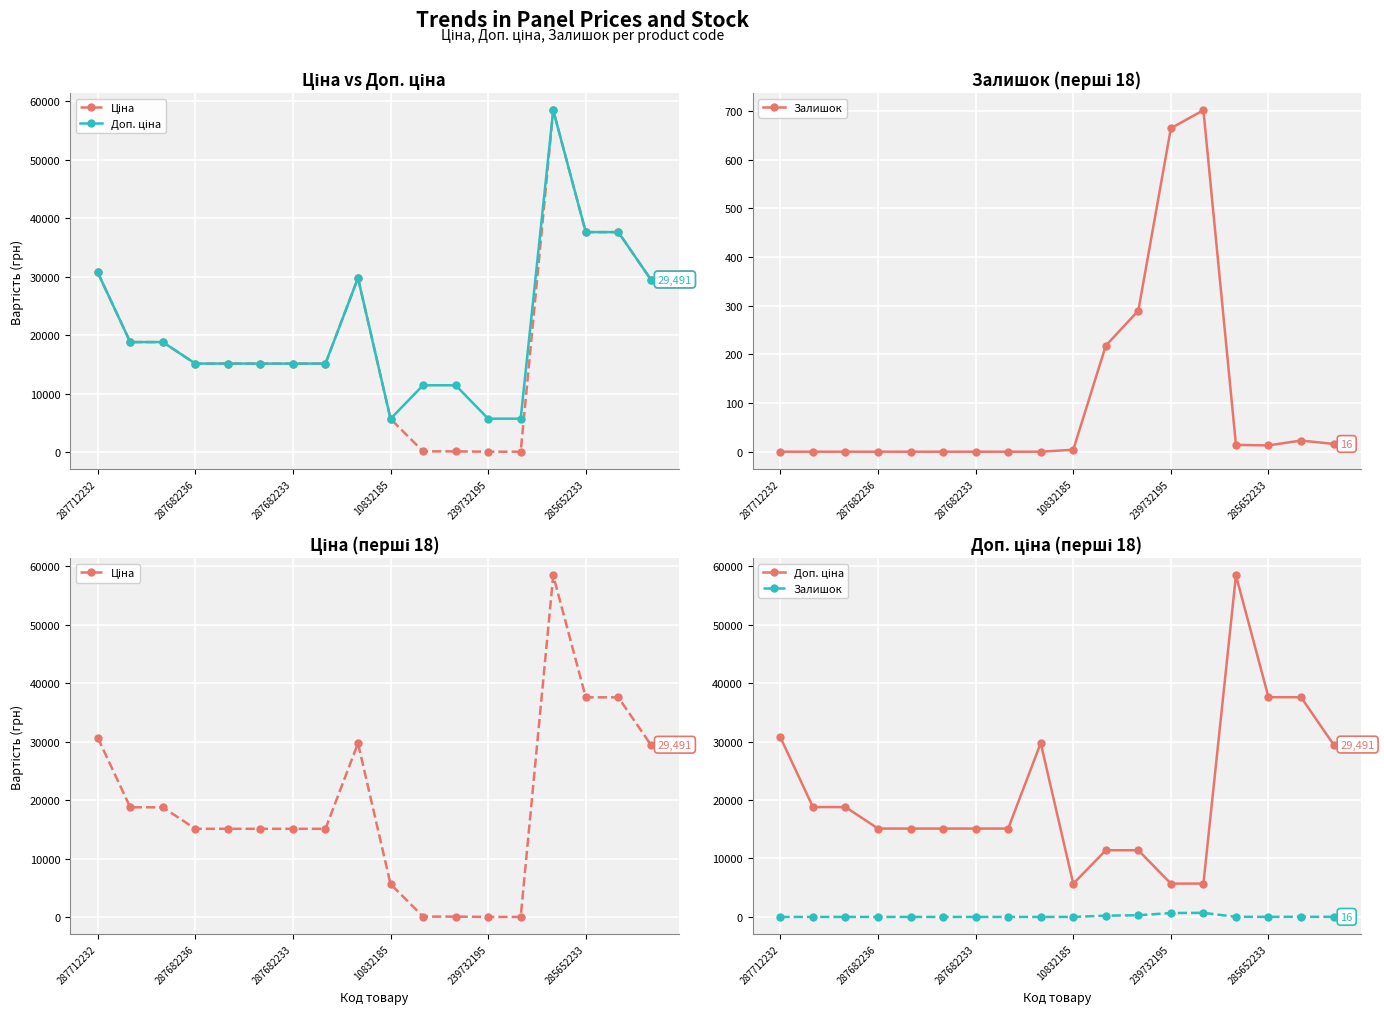

How many interior local peaks does the Залишок series have?

2